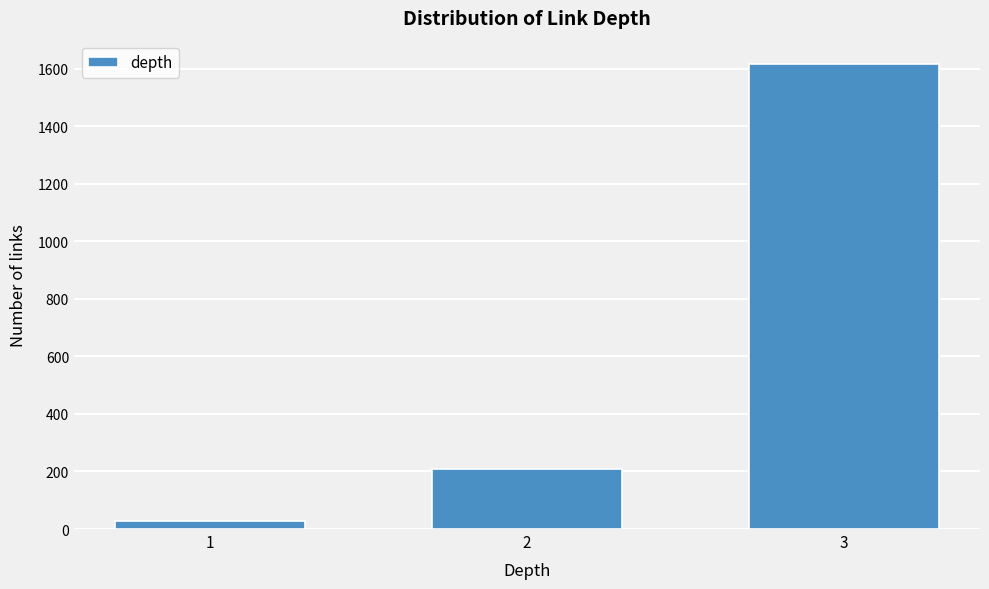

Reading left to right, list all the values displayed in this chart.

28	208	1616